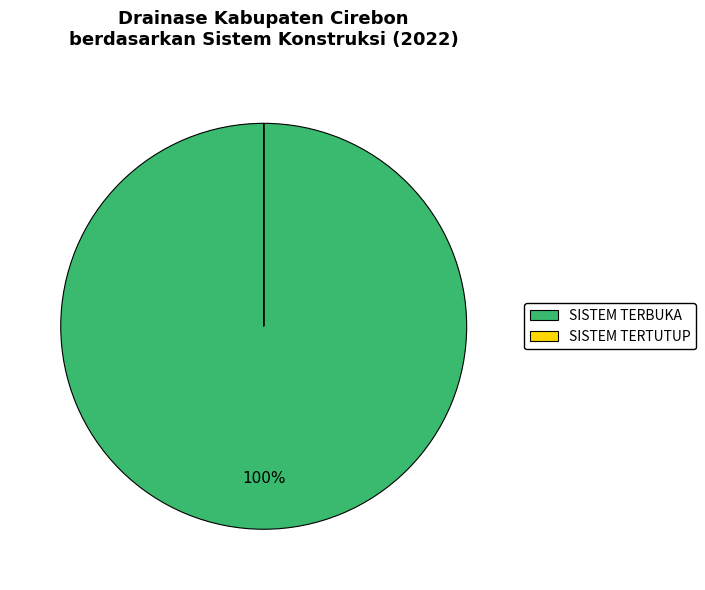

Is there a majority slice in this chart?

Yes